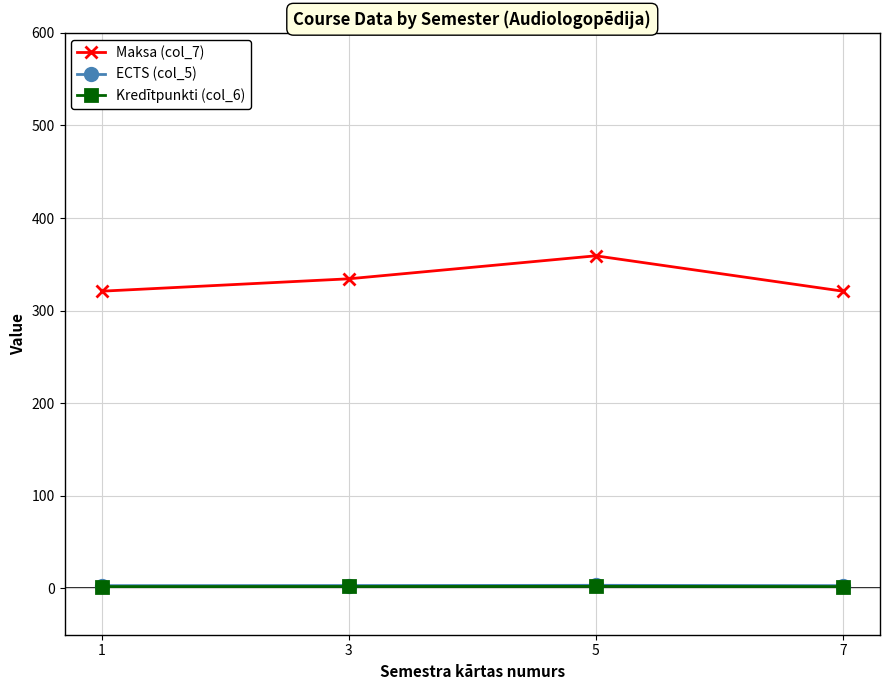

How many distinct data groups are displayed?

3